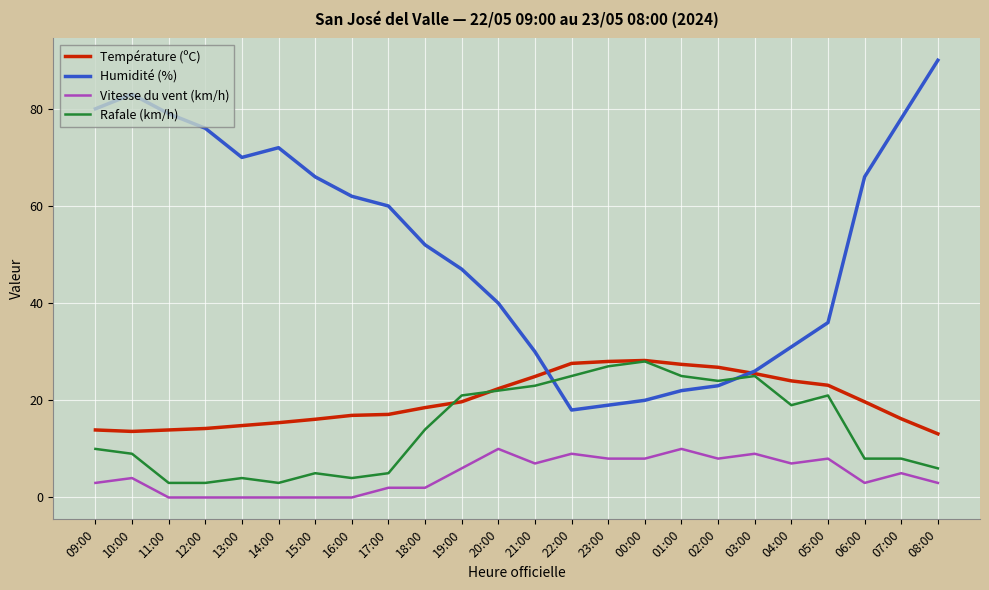

What is the total value across all series at 21:00?

84.9